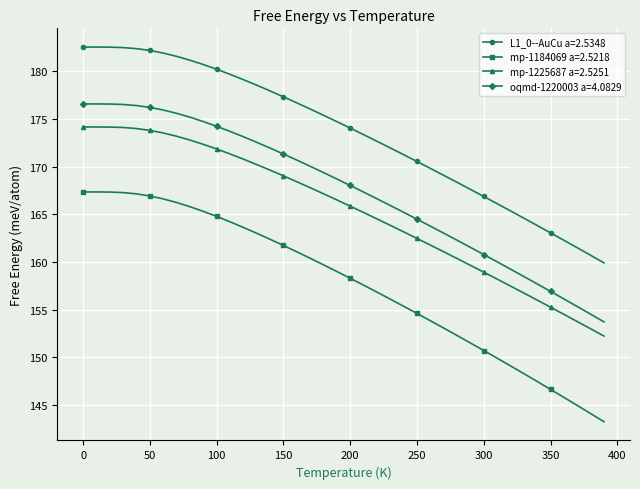

Which series has the widest spread of values?

mp-1184069 a=2.5218